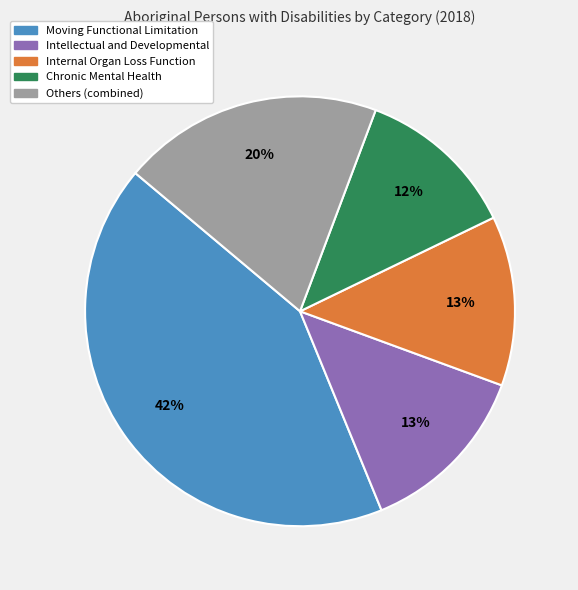

To the nearest percent, what percentage of the pie is Chronic Mental Health?

12%